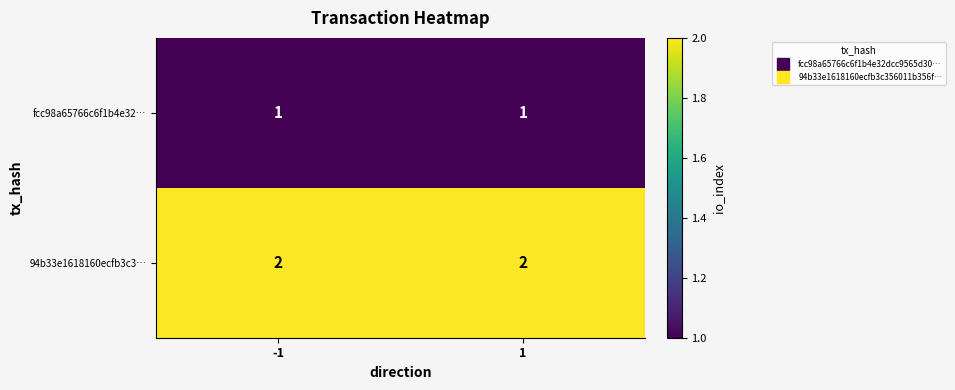

The 94b33e1618160ecfb3c3… series shows 2 at -1. True or false?

True